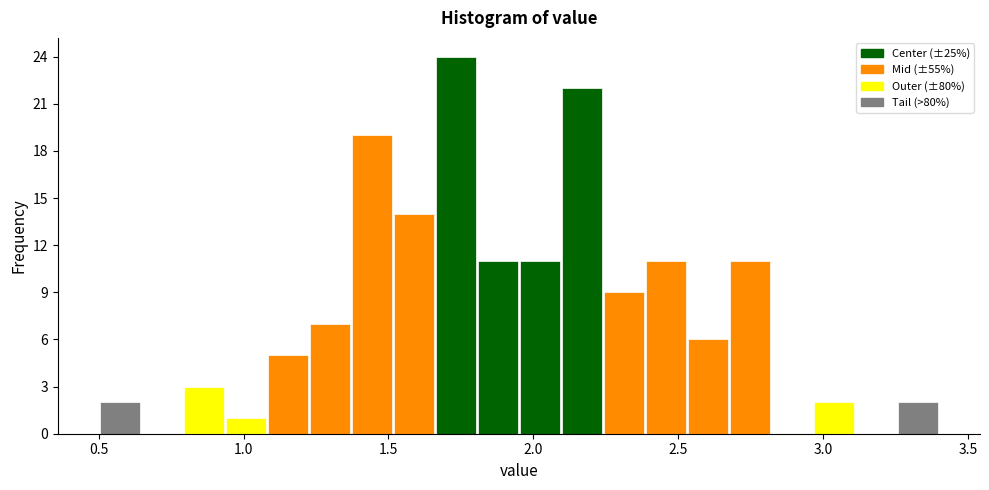

Around what value on the x-axis is the tallest bar? Give the approximate position of its centre, as read against the axis.

1.75